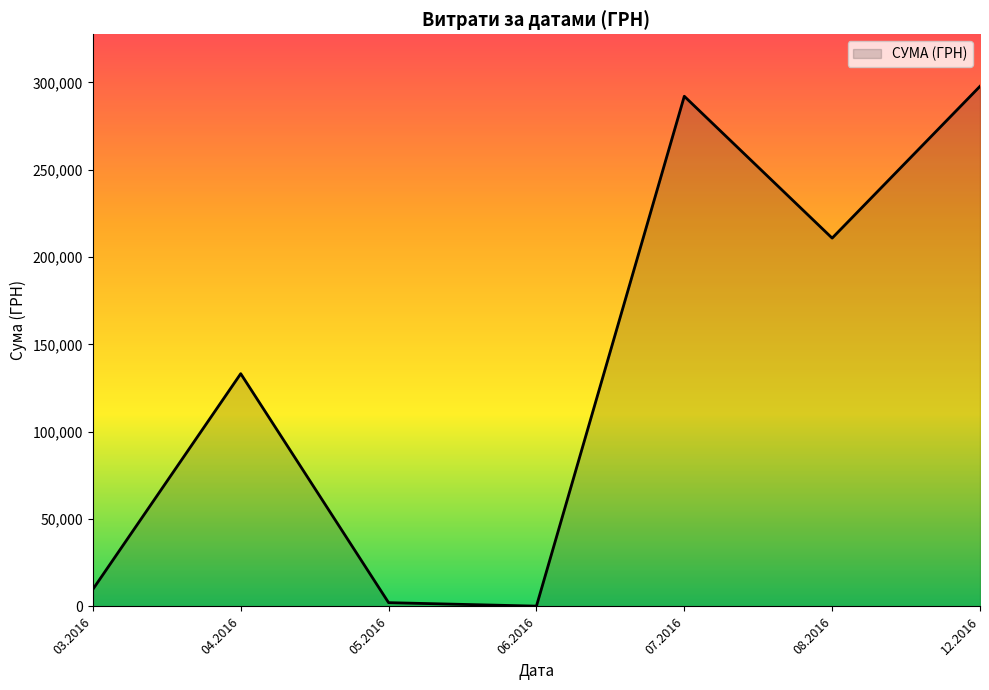

What is the greatest value displayed?

297743.9